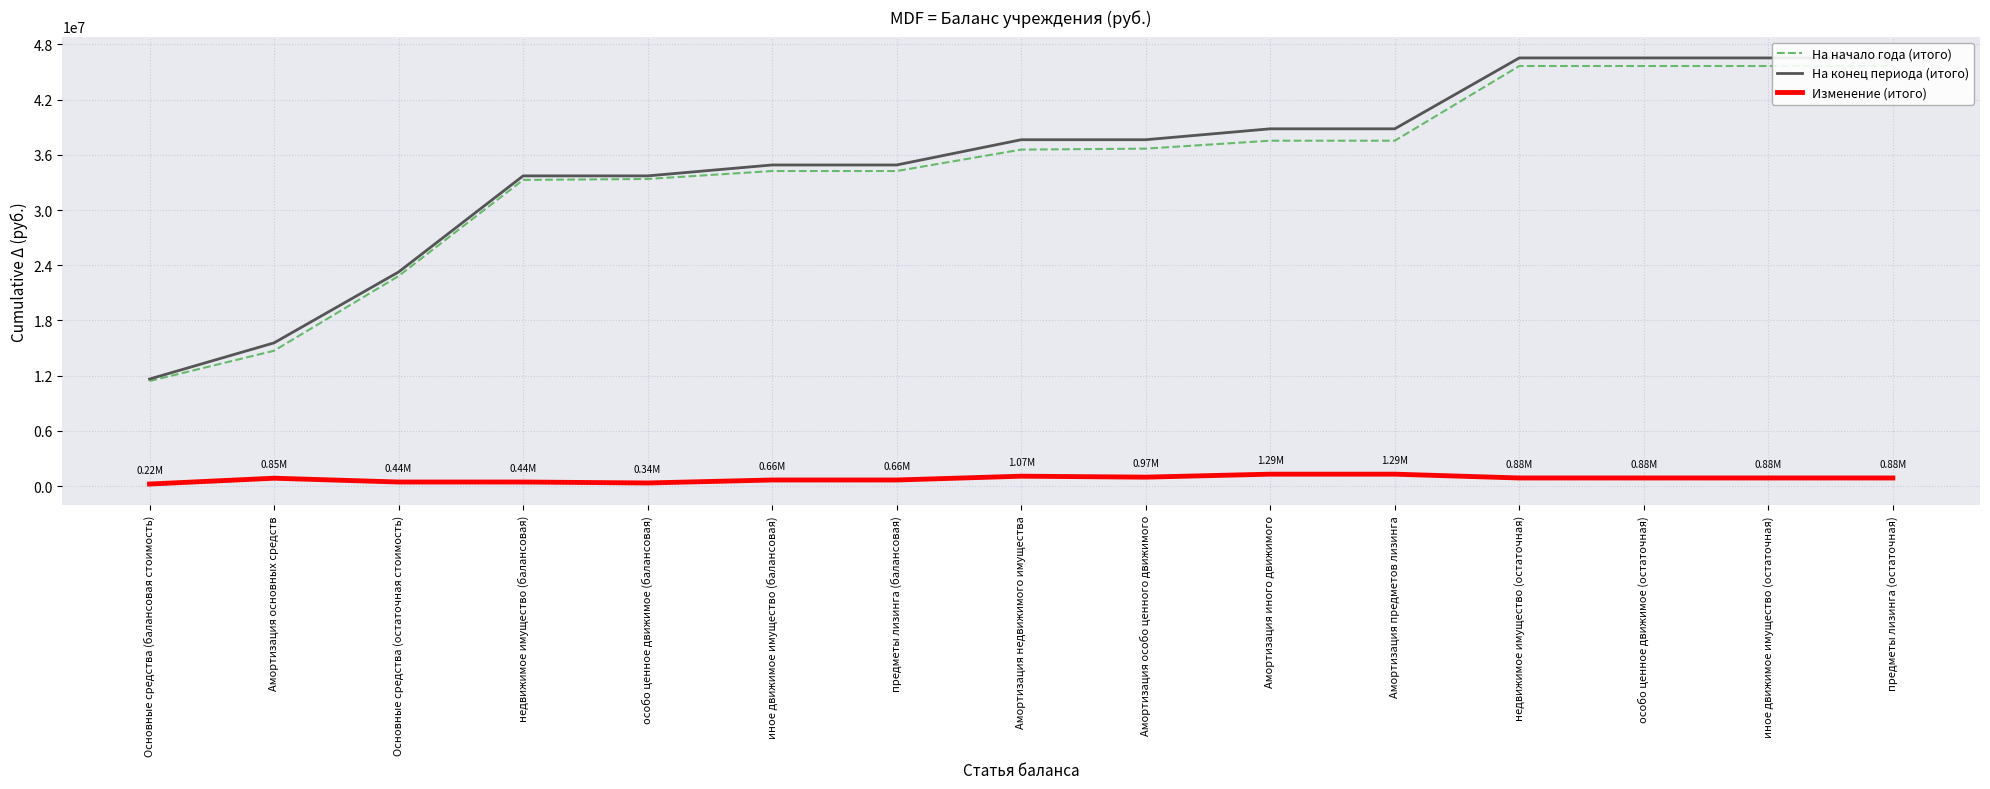

At which label does Изменение (итого) first exceed 879379?

Амортизация недвижимого имущества